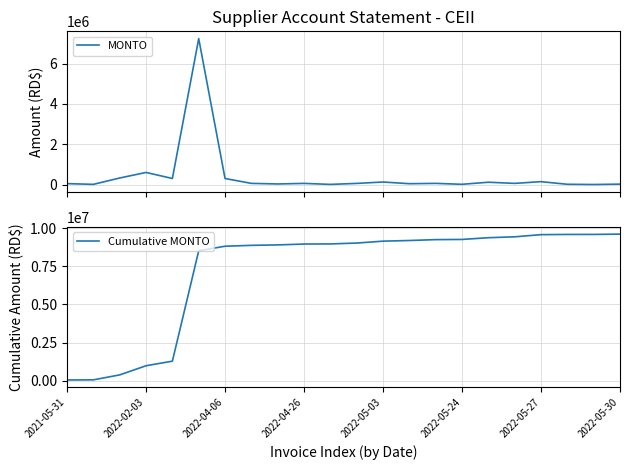

Is it true that Cumulative MONTO equals 6075639.0 at 11?

False